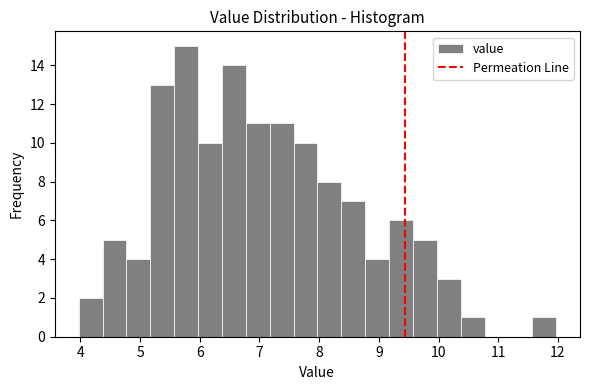

Reading left to right, list every bar in this chart as the range it spans on the x-axis followed by its height. Neither the bar edges nor the heights are printed on the chart, so give them approximately, as read against the axes.

3.97 to 4.37: 2
4.37 to 4.77: 5
4.77 to 5.17: 4
5.17 to 5.57: 13
5.57 to 5.97: 15
5.97 to 6.37: 10
6.37 to 6.77: 14
6.77 to 7.17: 11
7.17 to 7.57: 11
7.57 to 7.97: 10
7.97 to 8.37: 8
8.37 to 8.77: 7
8.77 to 9.17: 4
9.17 to 9.57: 6
9.57 to 9.97: 5
9.97 to 10.37: 3
10.37 to 10.77: 1
10.77 to 11.17: 0
11.17 to 11.57: 0
11.57 to 11.97: 1